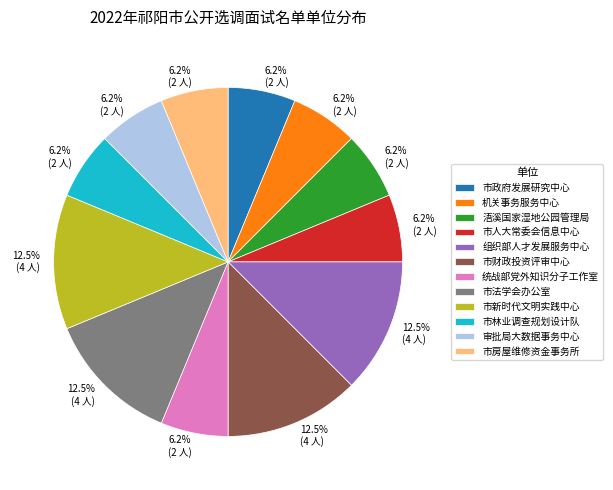

What is the ratio of the value at 市新时代文明实践中心 to the value at 市人大常委会信息中心?

2.0